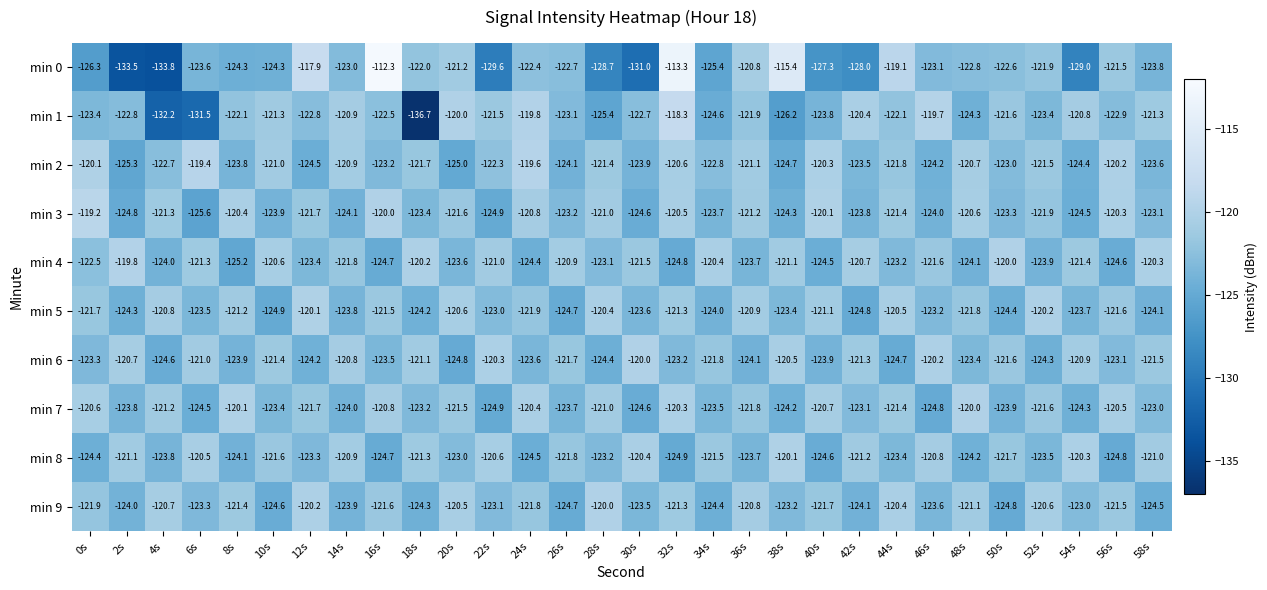

The value of min 5 at 26s is -124.7. True or false?

True